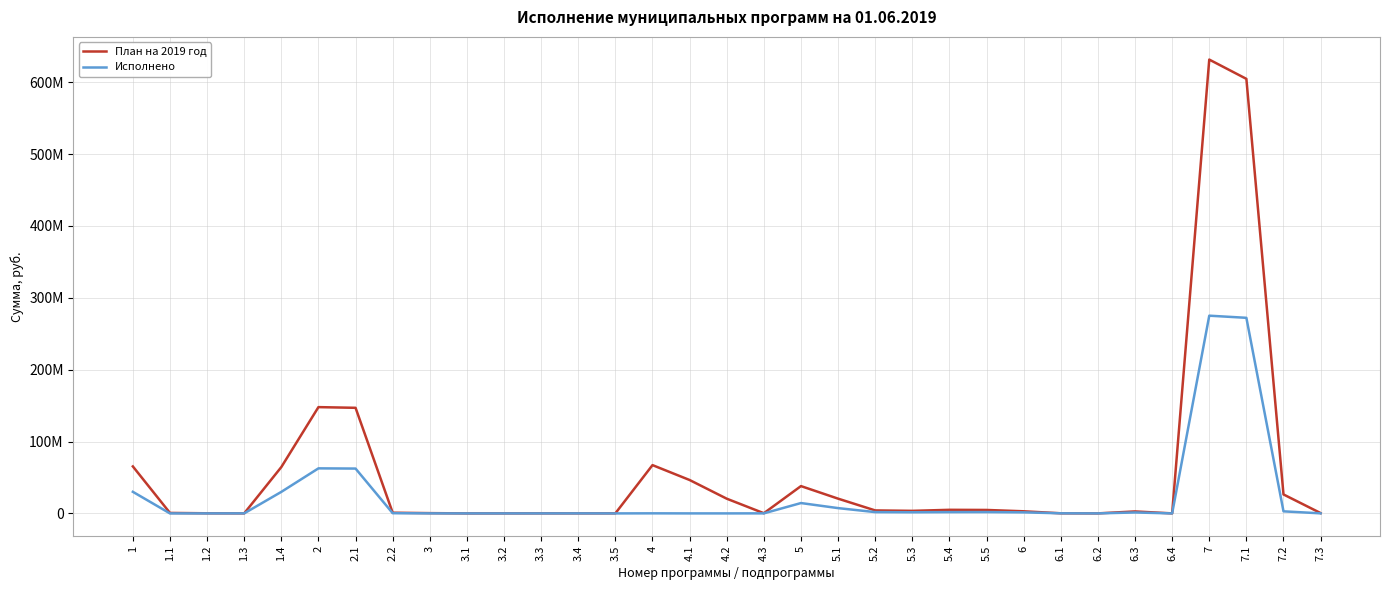

Which series changed the most between 1 and 5?

План на 2019 год